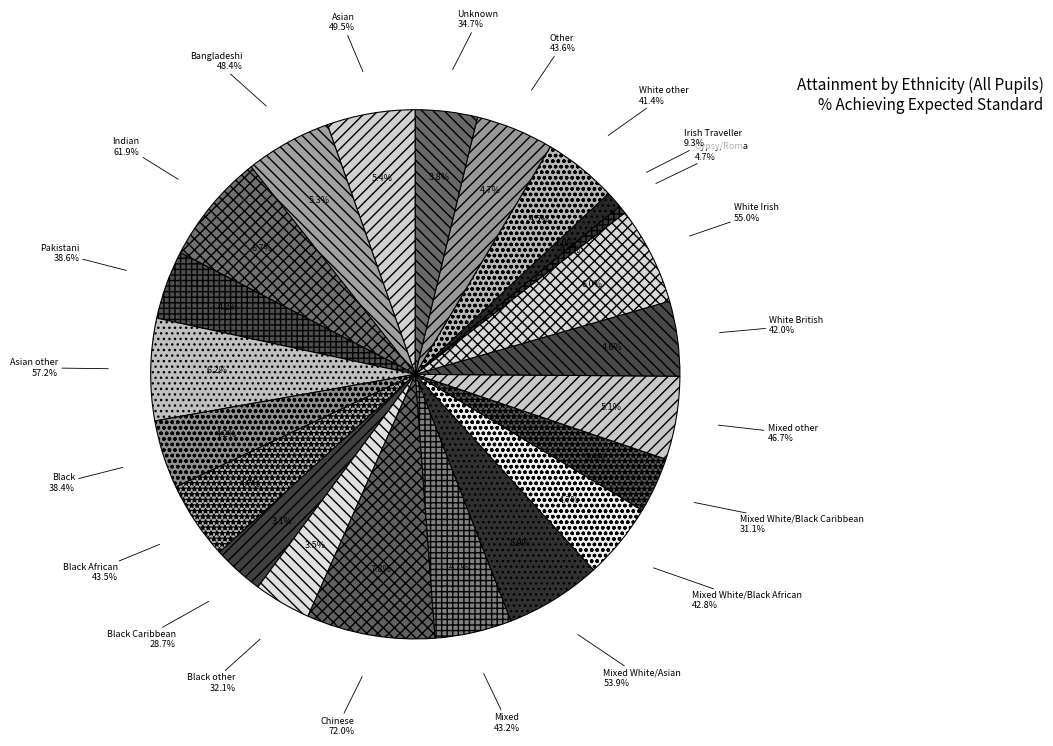

To the nearest percent, what is the difference between the Bangladeshi and Other slice percentages?

1%